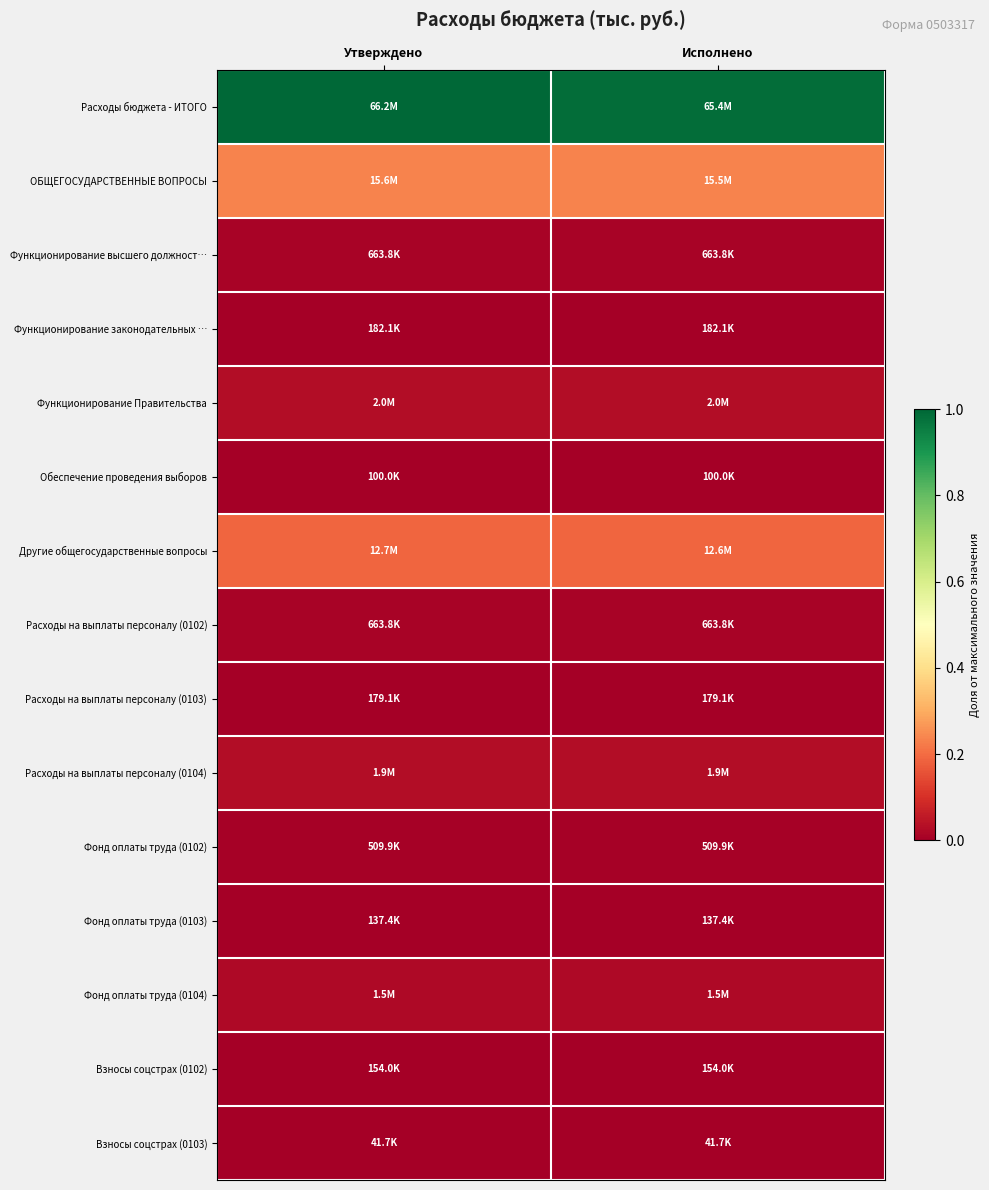

Which series has the largest total across all categories?

Расходы бюджета - ИТОГО